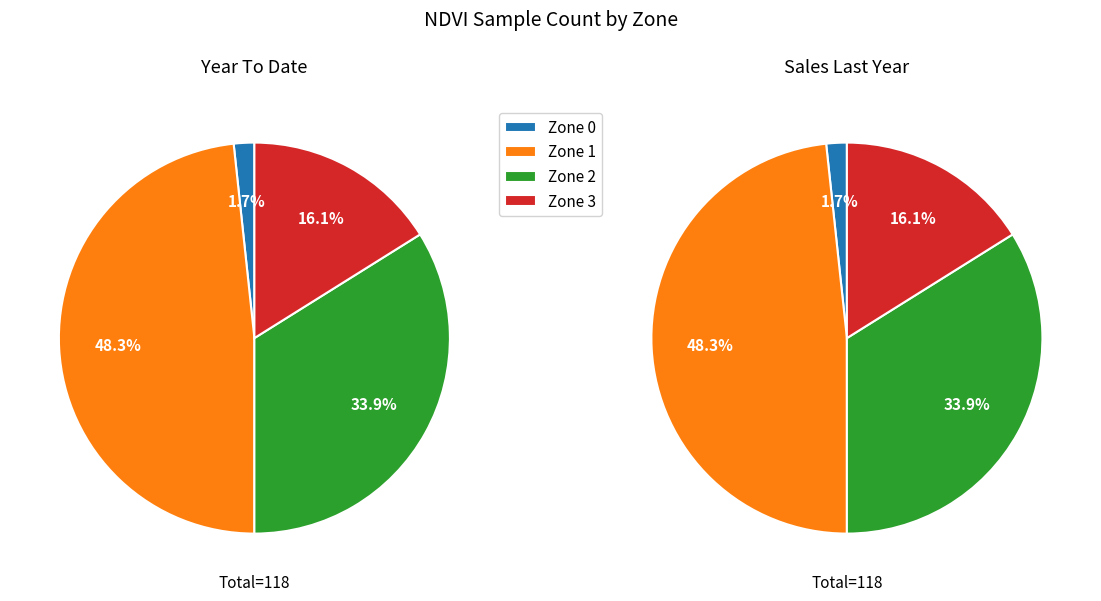

Which slice is the smallest?

Zone 0